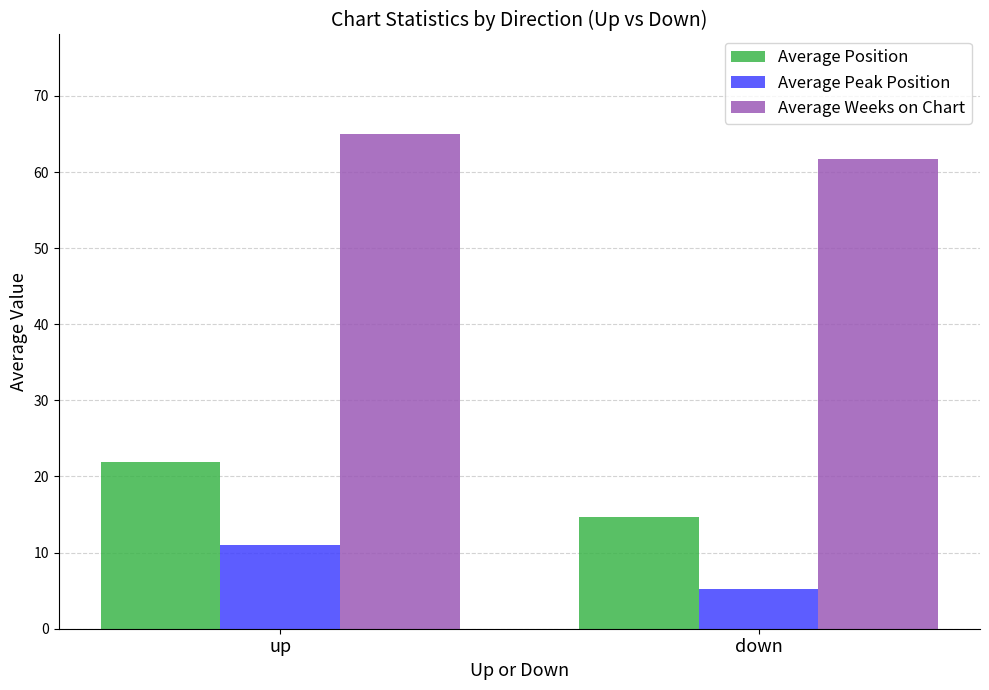

Is it true that Average Weeks on Chart equals 104.9 at down?

False